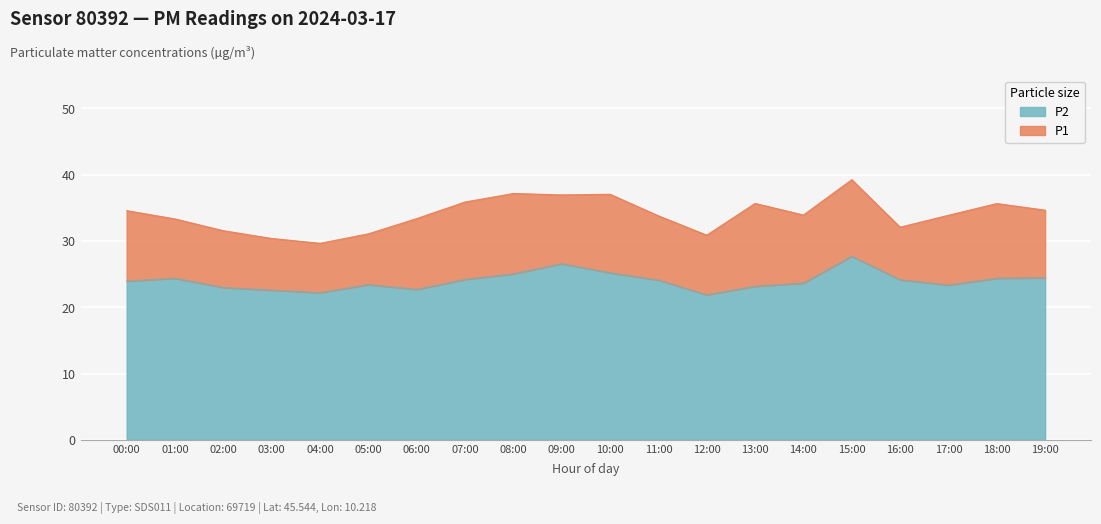

How many lines are shown in the chart?

2